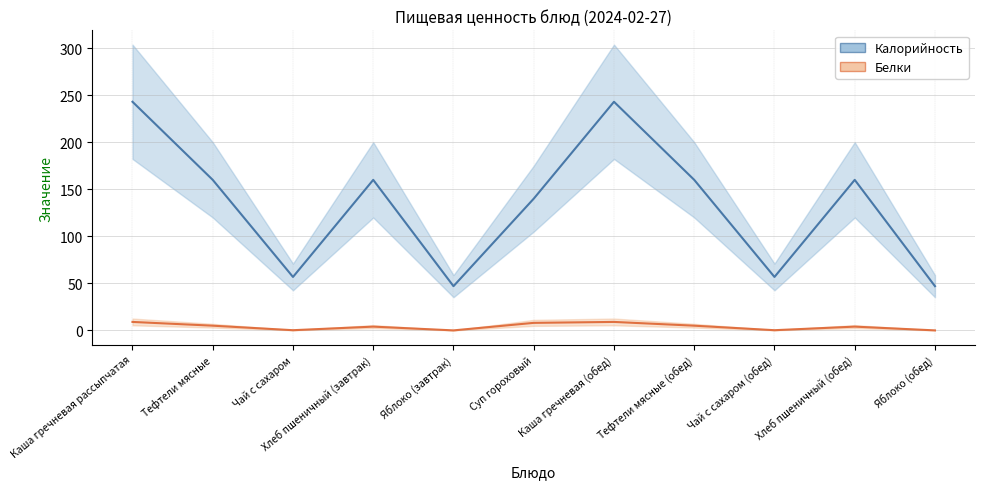

True or false: Калорийность has a value of 243.0 at Каша гречневая рассыпчатая.

True